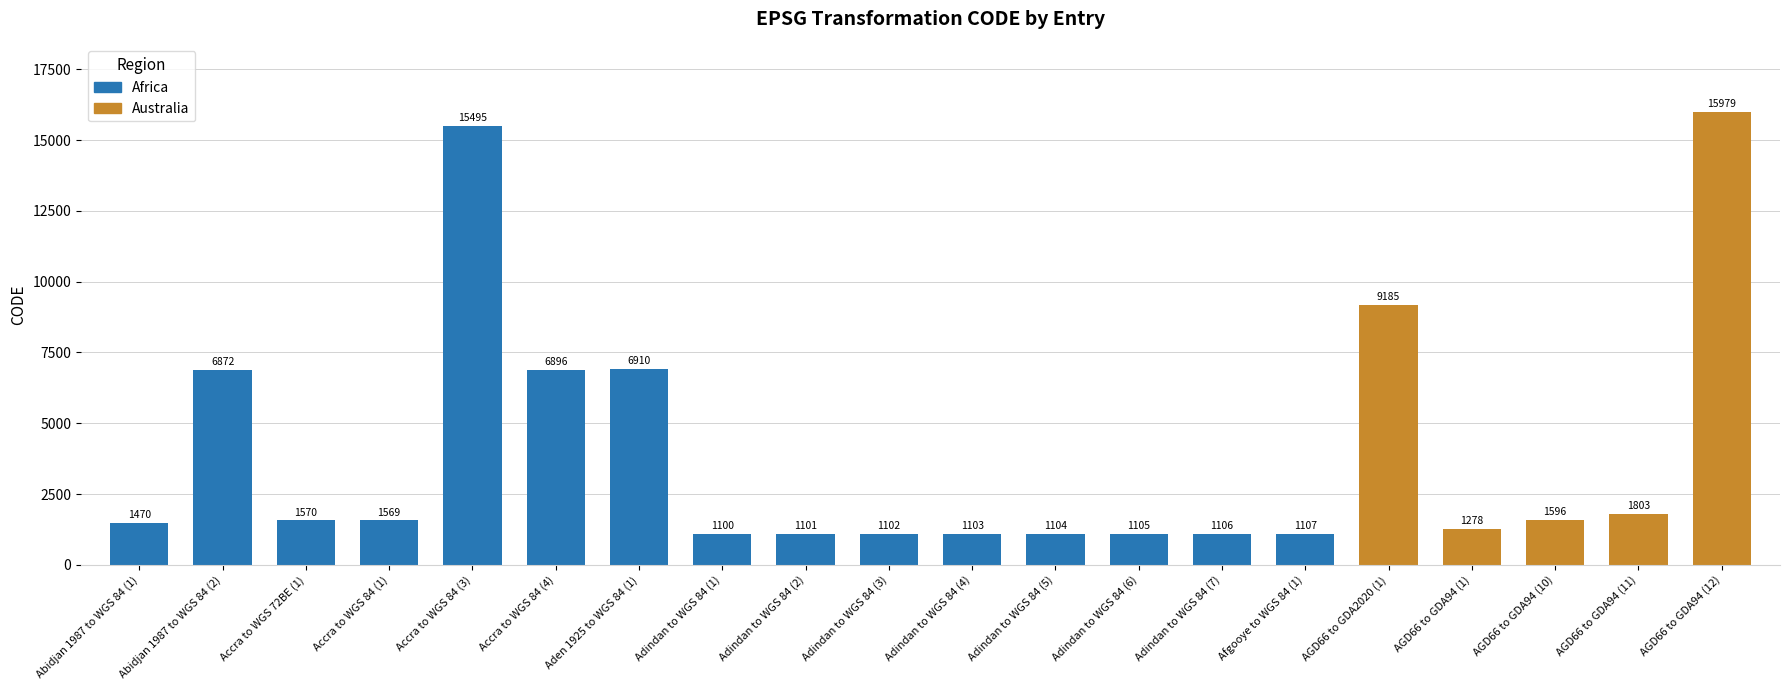

What value does the data have at Adindan to WGS 84 (1), to the nearest 50?

1100